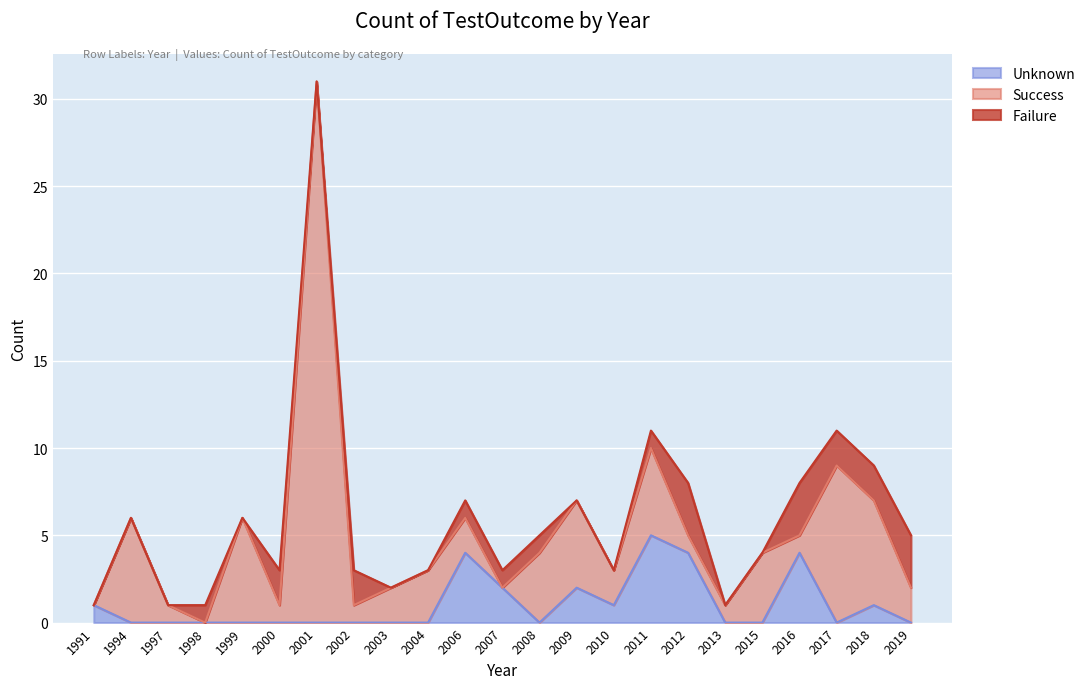

Is the value of Failure at 2002 greater than the value of Unknown at 1994?

Yes